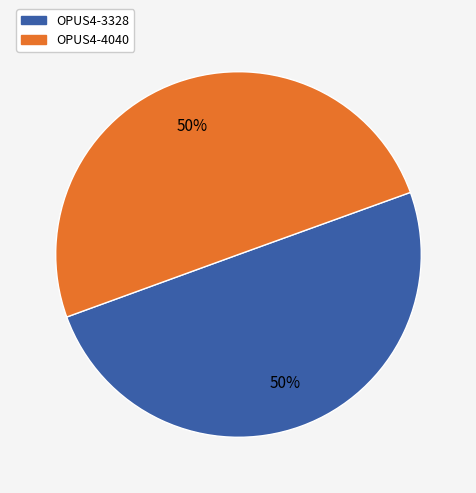

Approximately how many times larger is the value at OPUS4-3328 compared to OPUS4-4040?

1.0